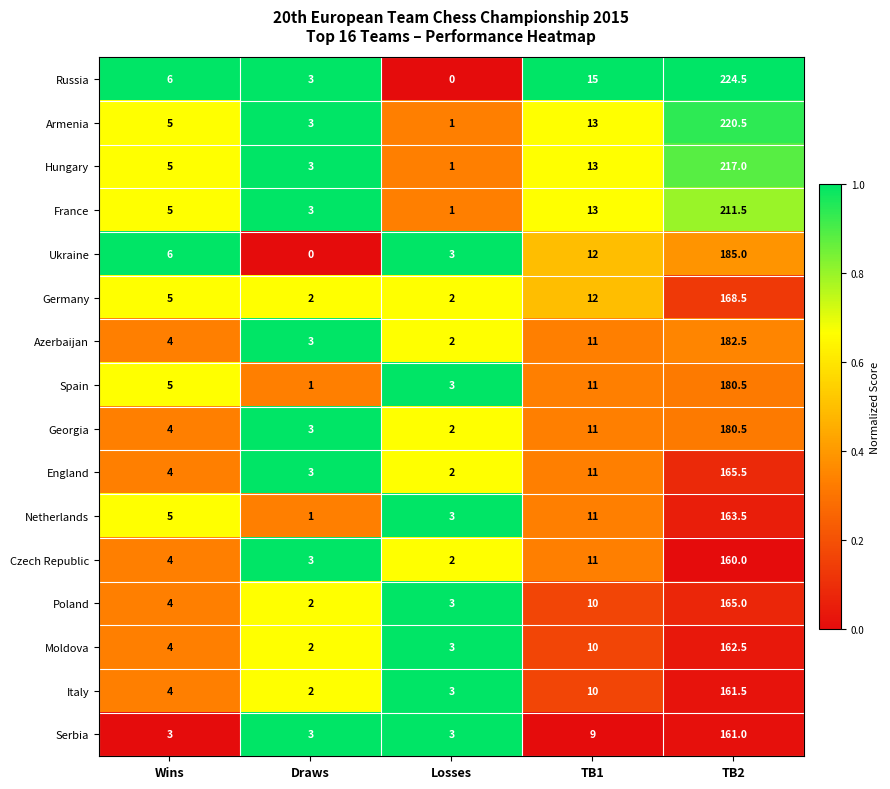

How many categories are shown in the chart?

5